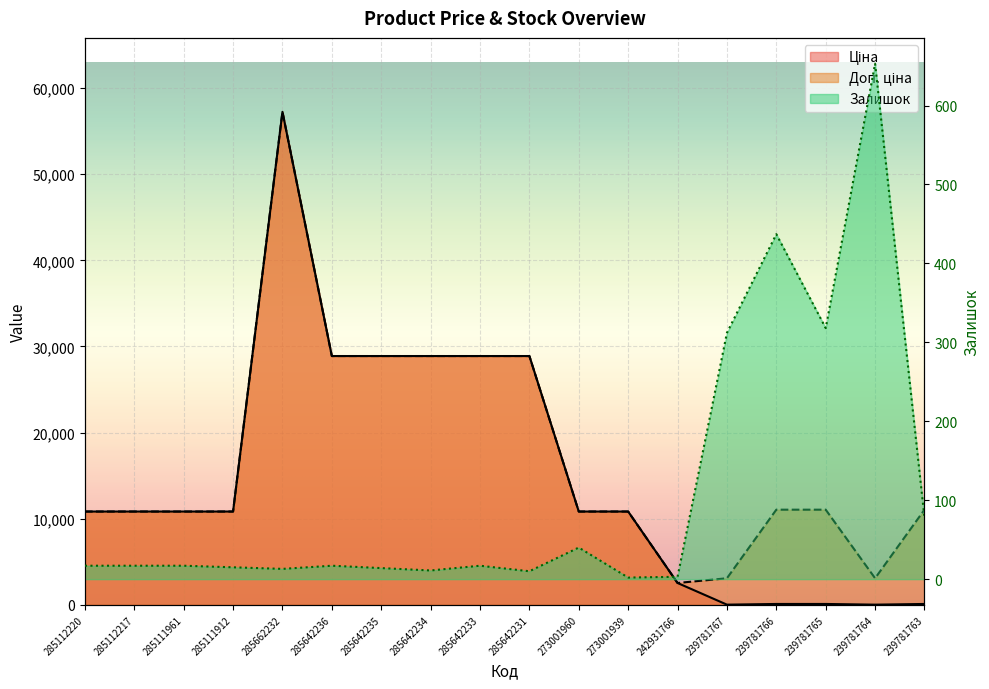

Reading right to left, what are all the values shown in this chart?

Ціна: 239781763=110.5	239781764=30.9	239781765=110.5	239781766=110.5	239781767=30.9	242931766=2545.8	273001939=10840.1	273001960=10840.1	285642231=28890.3	285642233=28890.3	285642234=28890.3	285642235=28890.3	285642236=28890.3	285662232=57235.5	285111912=10840.1	285111961=10840.1	285112217=10840.1	285112220=10840.1
Доп. ціна: 239781763=11055.0	239781764=3095.0	239781765=11055.0	239781766=11055.0	239781767=3095.0	242931766=2546.0	273001939=10840.1	273001960=10840.1	285642231=28890.3	285642233=28890.3	285642234=28890.3	285642235=28890.3	285642236=28890.3	285662232=57235.5	285111912=10840.1	285111961=10840.1	285112217=10840.1	285112220=10840.1
Залишок: 239781763=78.0	239781764=653.0	239781765=318.0	239781766=437.0	239781767=312.0	242931766=3.0	273001939=2.0	273001960=40.0	285642231=10.0	285642233=17.0	285642234=11.0	285642235=14.0	285642236=17.0	285662232=13.0	285111912=15.0	285111961=17.0	285112217=17.0	285112220=17.0